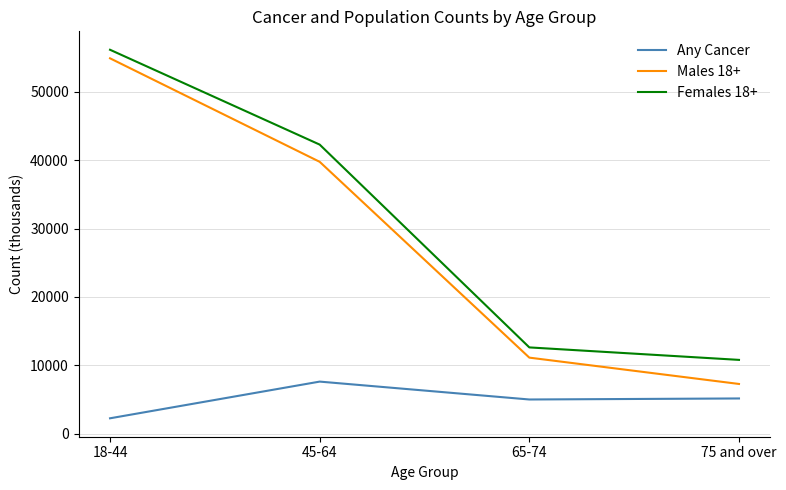

True or false: Males 18+ and Females 18+ cross at least once.

False